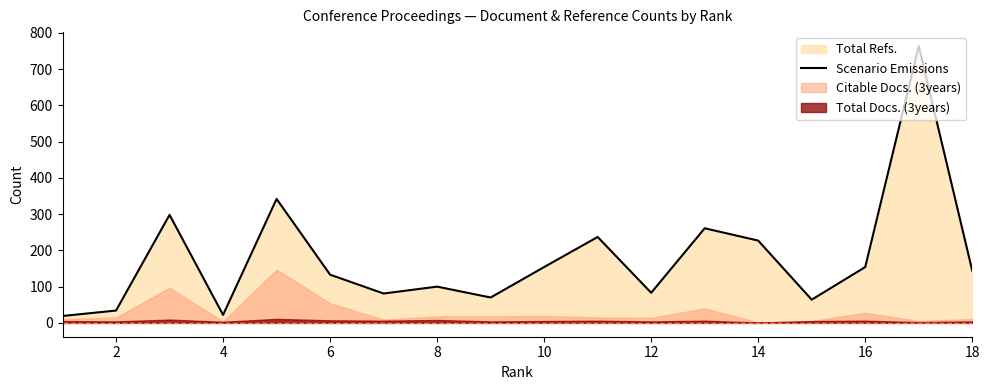

How many interior local valleys (lower than both neighbors) does the data have?

5